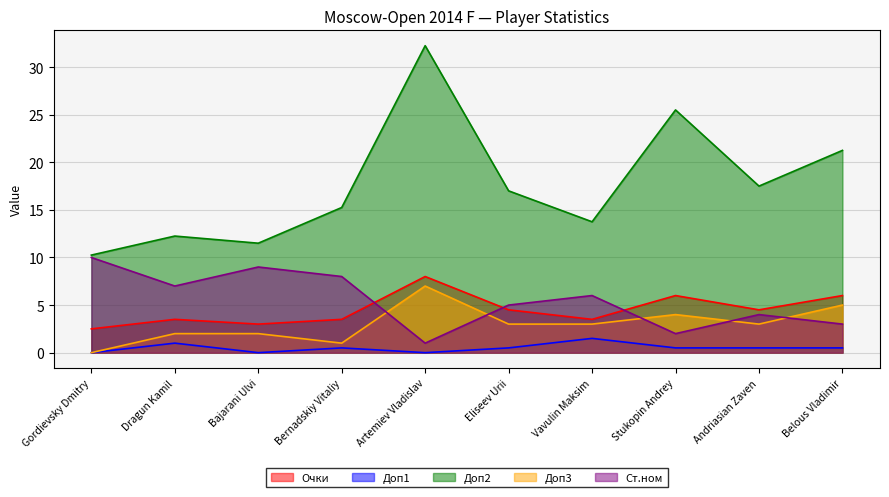

How many intersections are there between Очки and Ст.ном?

3